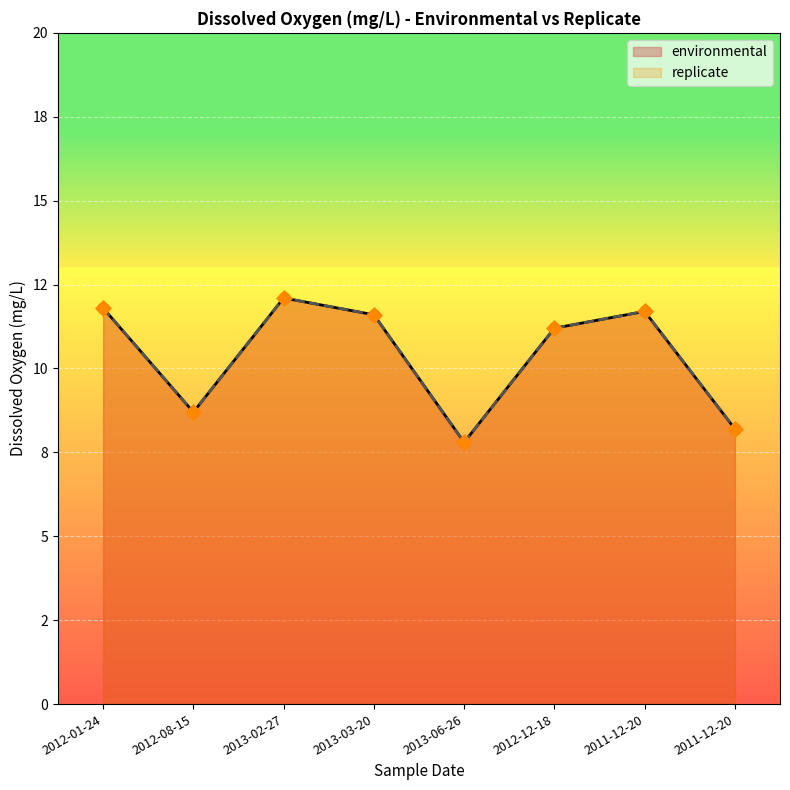

What are all the series names shown in the legend?

environmental, replicate